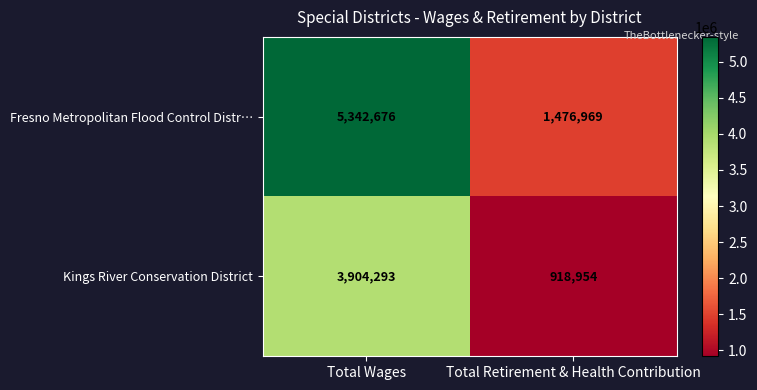

True or false: Kings River Conservation District has a value of 918954 at Total Retirement & Health Contribution.

True